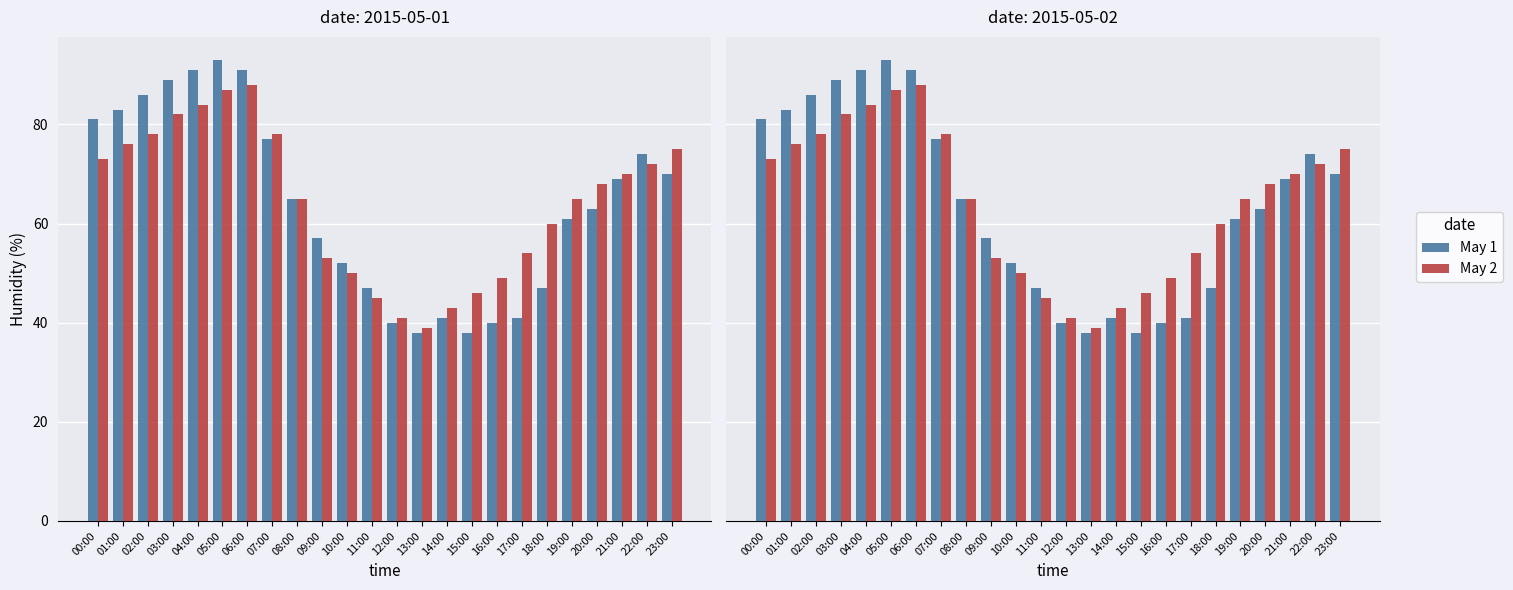

At which label does May 2 first exceed 68?

00:00